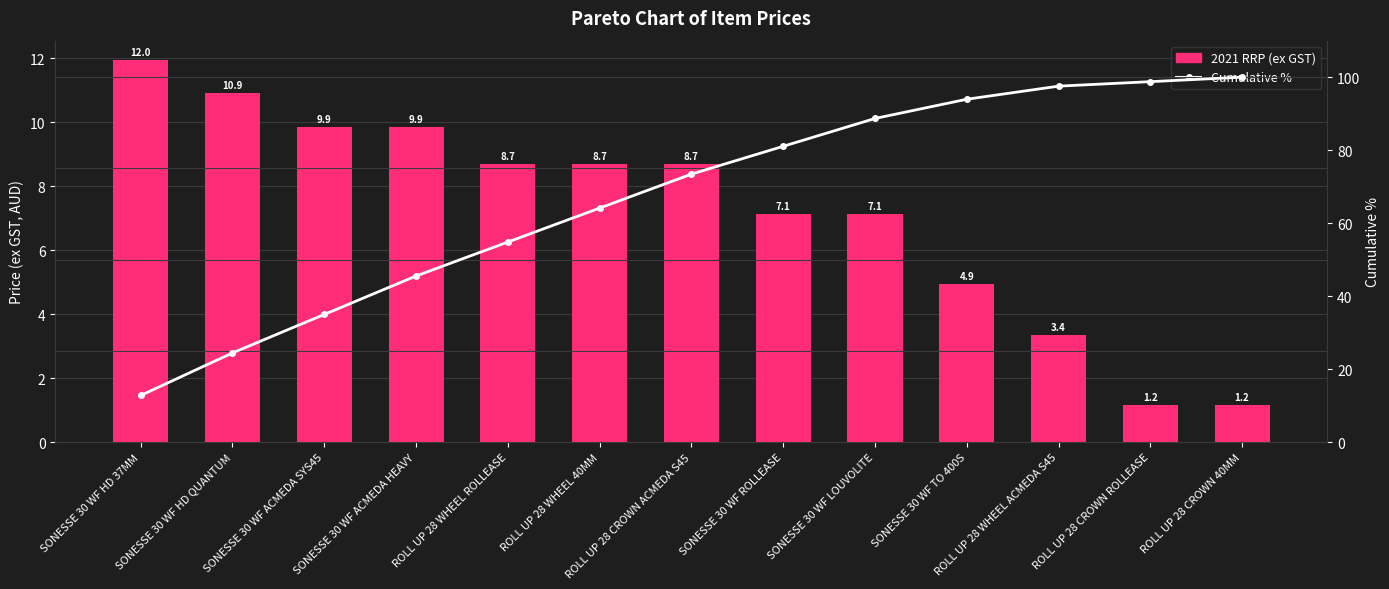

Reading left to right, extract all data points from this chart.

2021 RRP (ex GST): 12.0	10.9	9.9	9.9	8.7	8.7	8.7	7.1	7.1	4.9	3.4	1.2	1.2
Cumulative %: 12.8	24.4	35.0	45.5	54.8	64.1	73.4	81.1	88.7	93.9	97.5	98.8	100.0